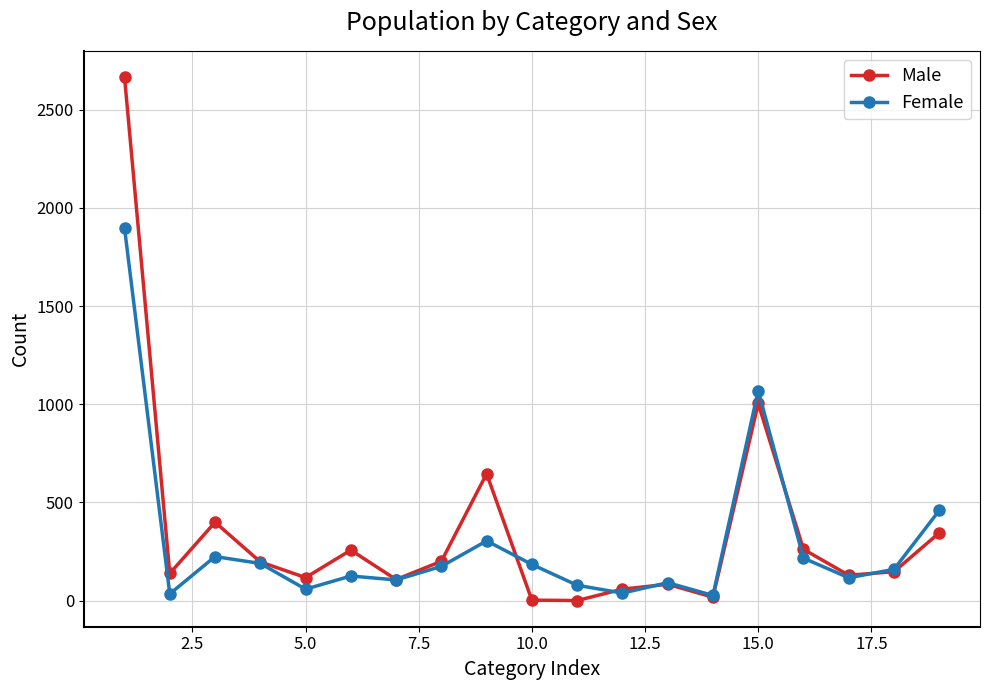

Which series has the widest spread of values?

Male